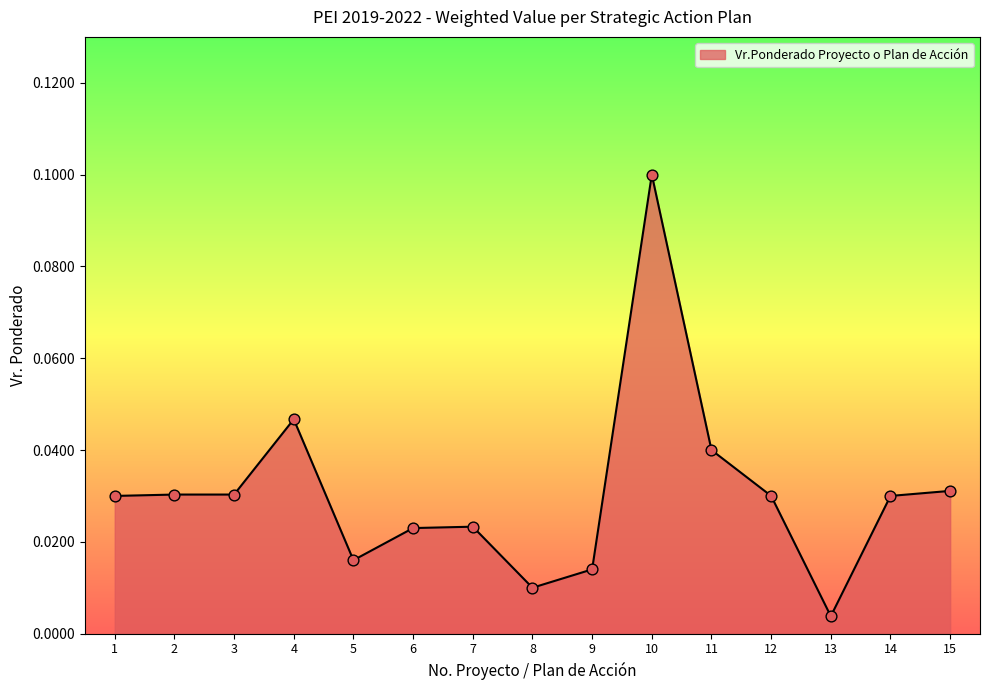

Between 13 and 1, which is larger?

1